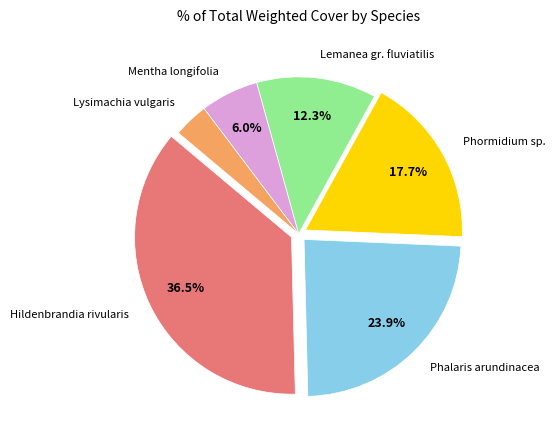

Which slice is the smallest?

Lysimachia vulgaris